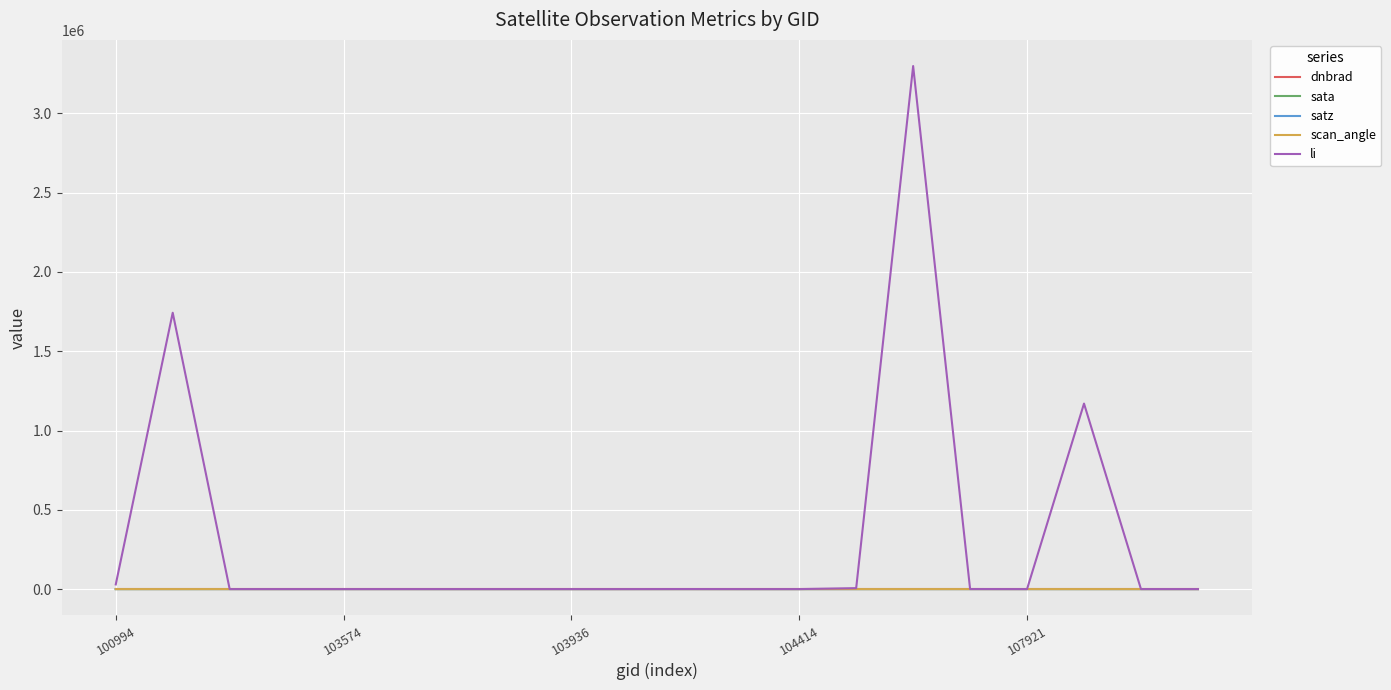

What is the greatest value displayed?

3299000.0